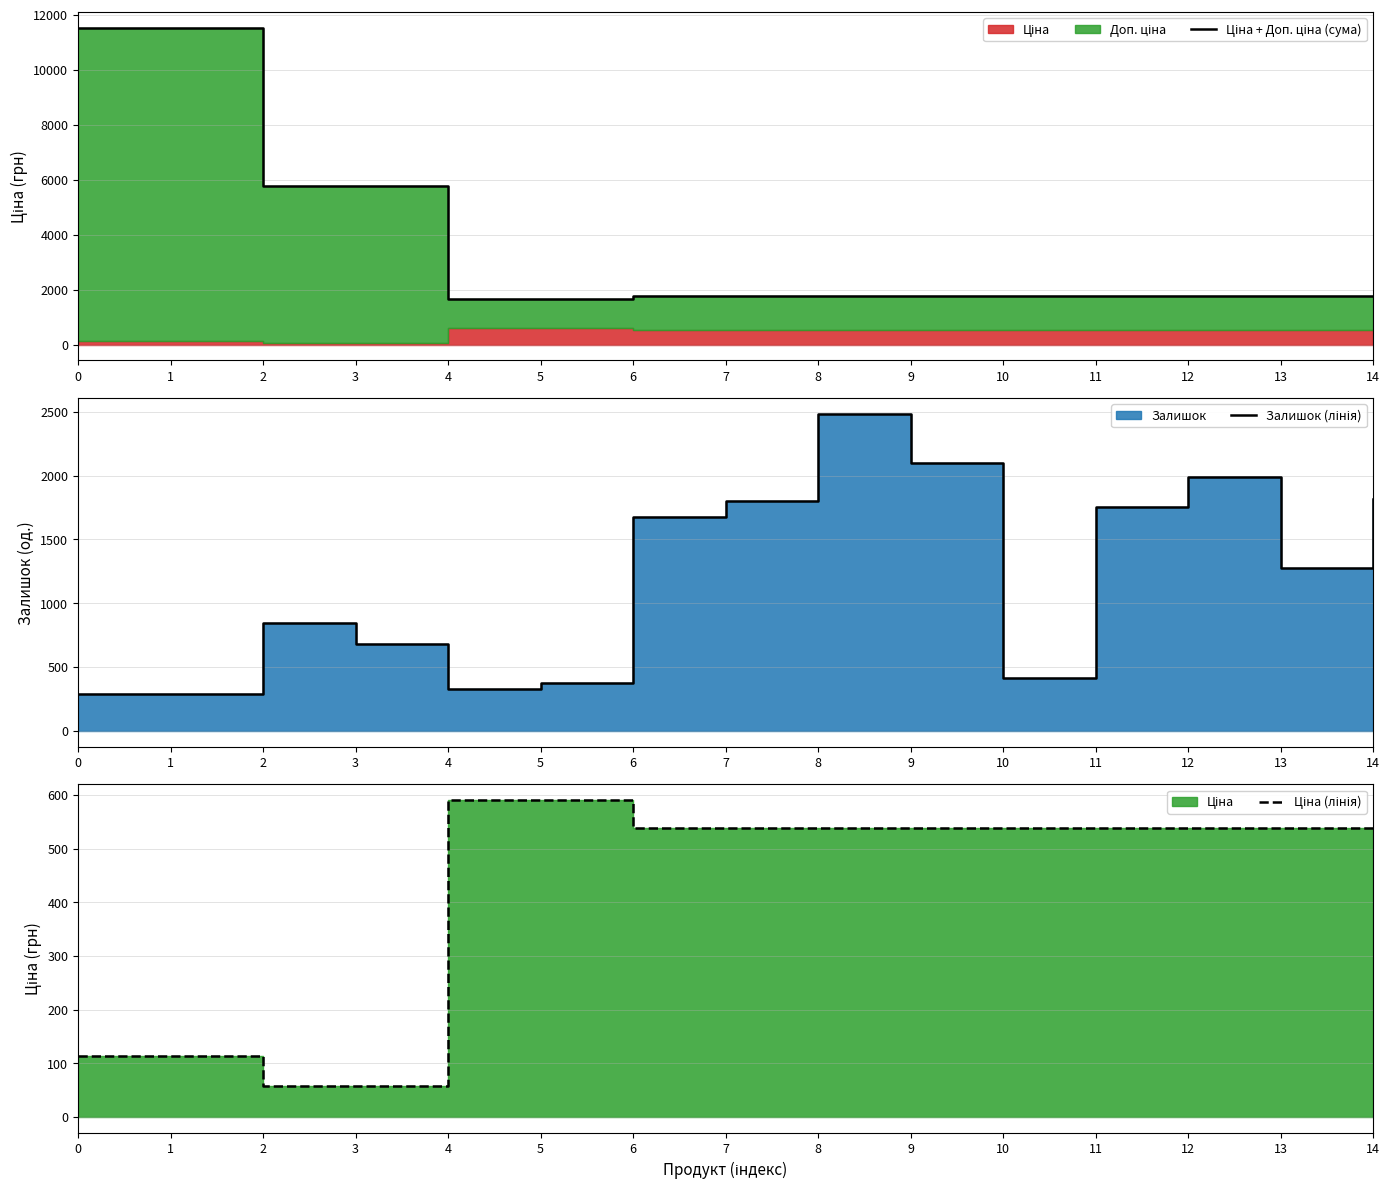

What is the sum of all Ціна (лінія) values?

6373.1